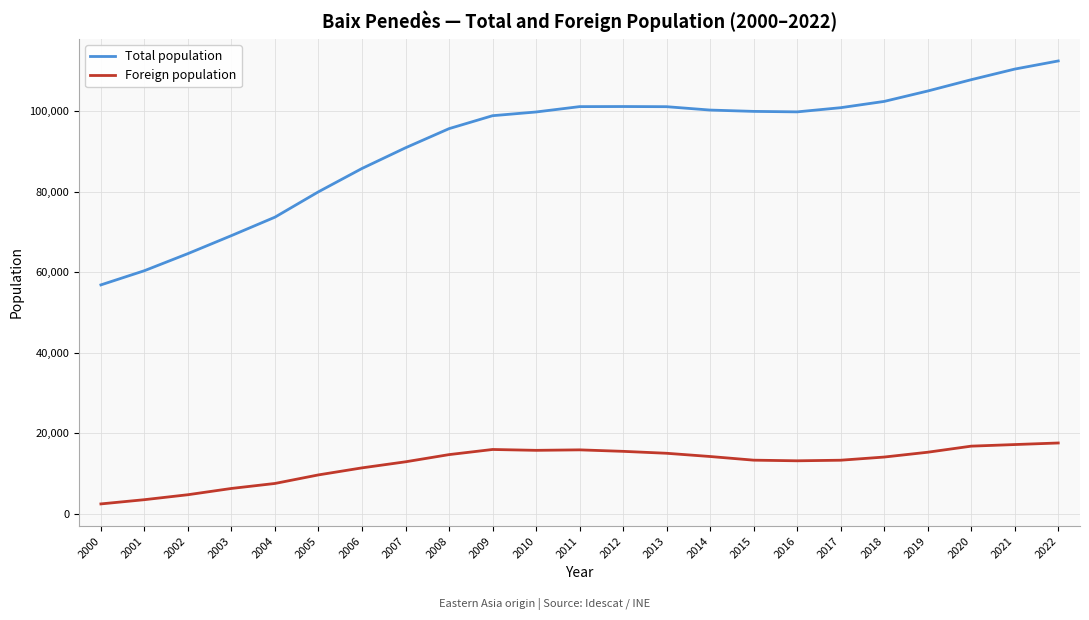

The value of Total population at 2007 is 119210. True or false?

False